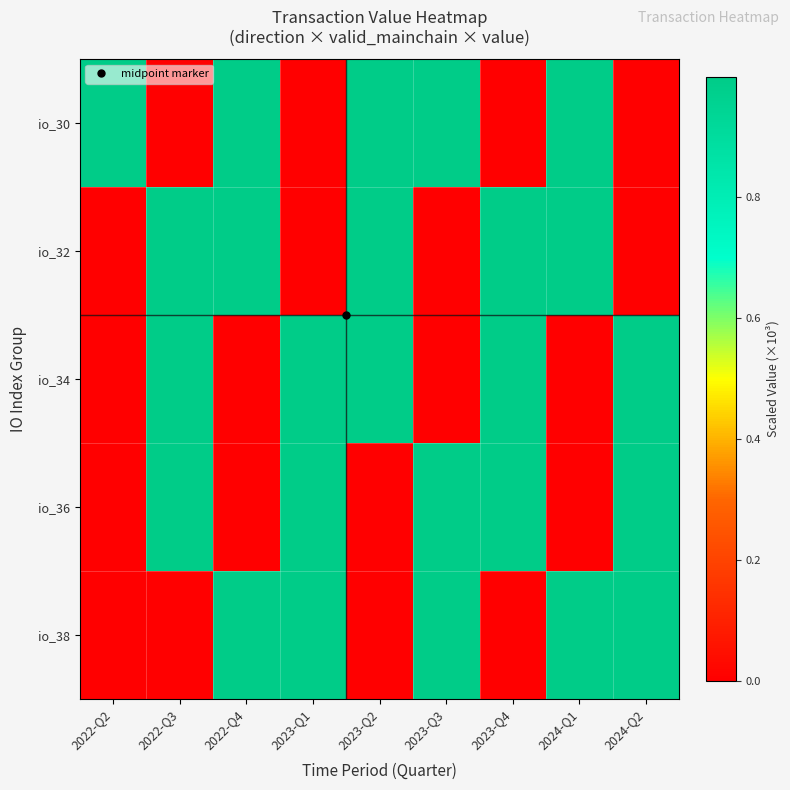

How many data points does each series have?

9